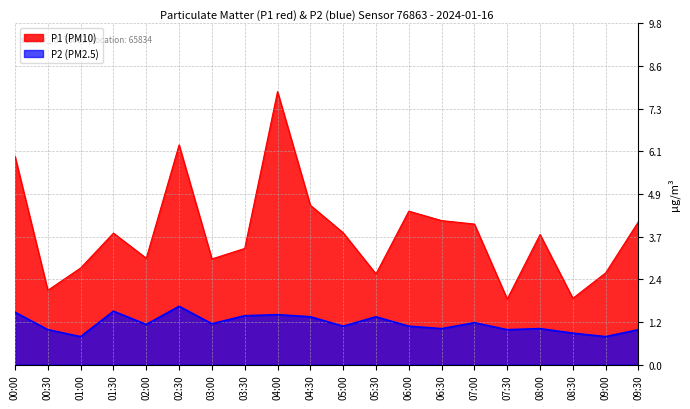

What is the value of the P1 point at the 20th from the left?

4.1